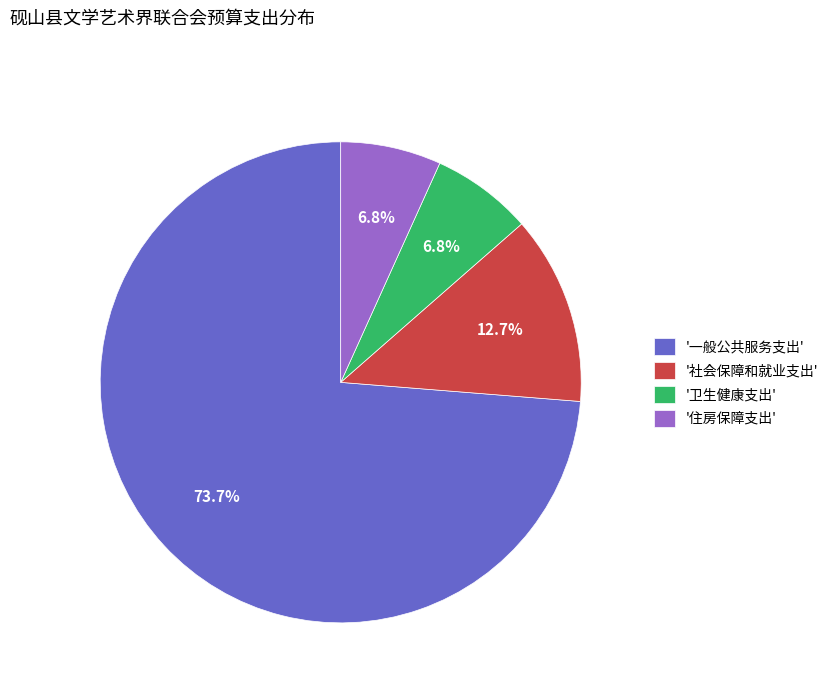

How much of the chart is everything except '社会保障和就业支出'?

87.3%